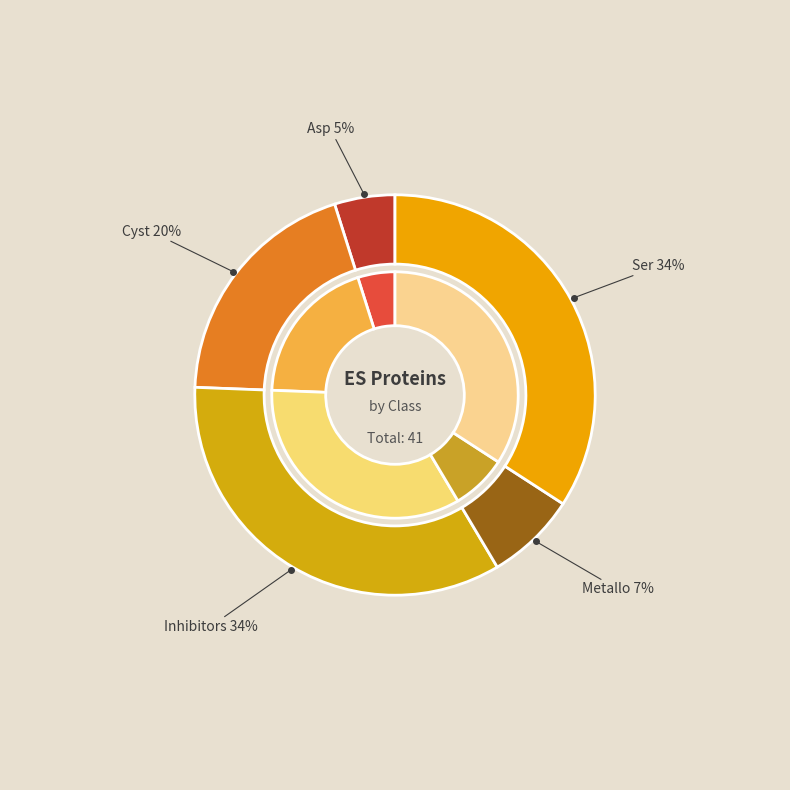

Combined, what portion of the pie is Asp and Ser?

39.0%